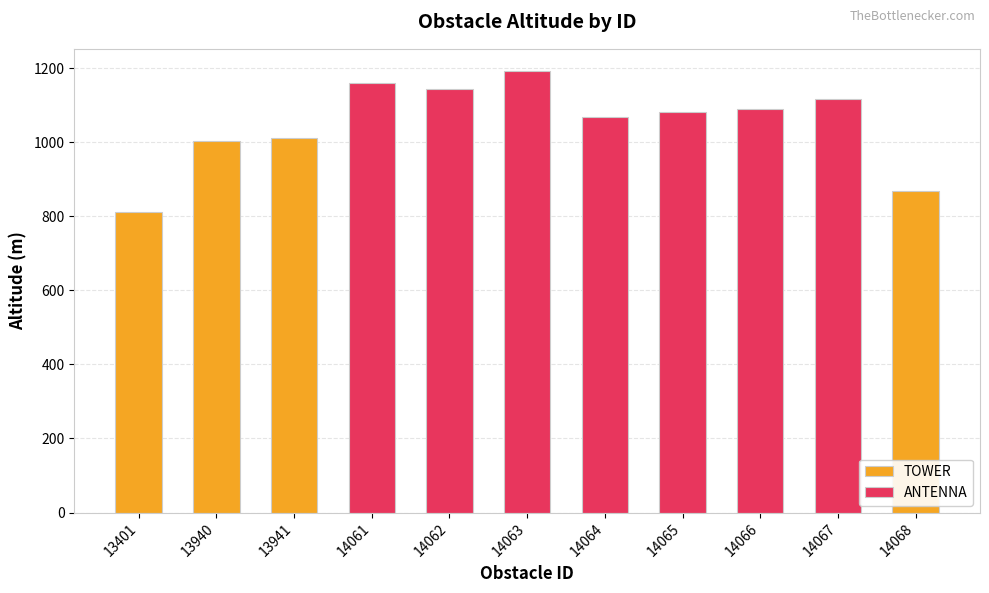

What is the difference between the second highest and second lowest values?

291.7